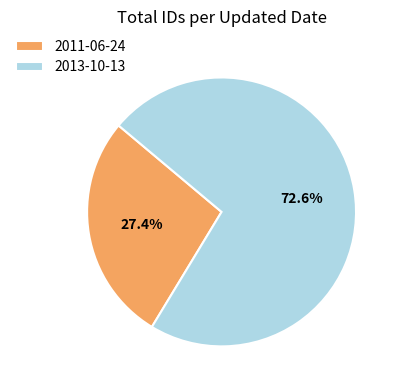

What is the smallest slice in the pie chart?

2011-06-24